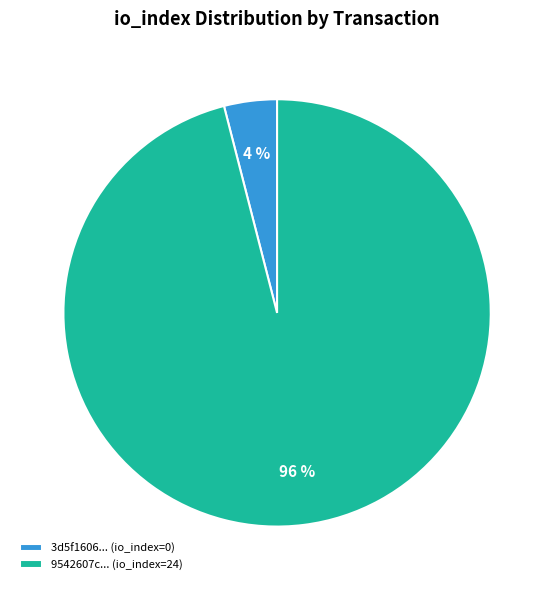

The 3d5f1606... (io_index=0) slice represents 4% of the pie. True or false?

True